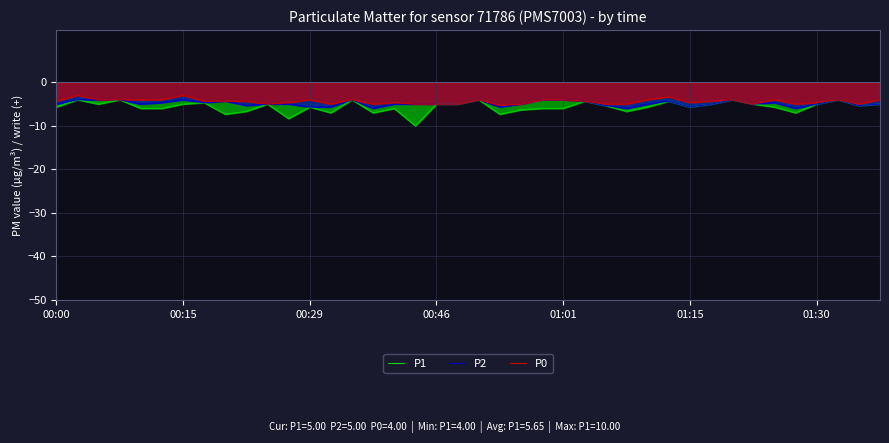

What is the value of the P0 point at the 2nd from the left?

-3.0